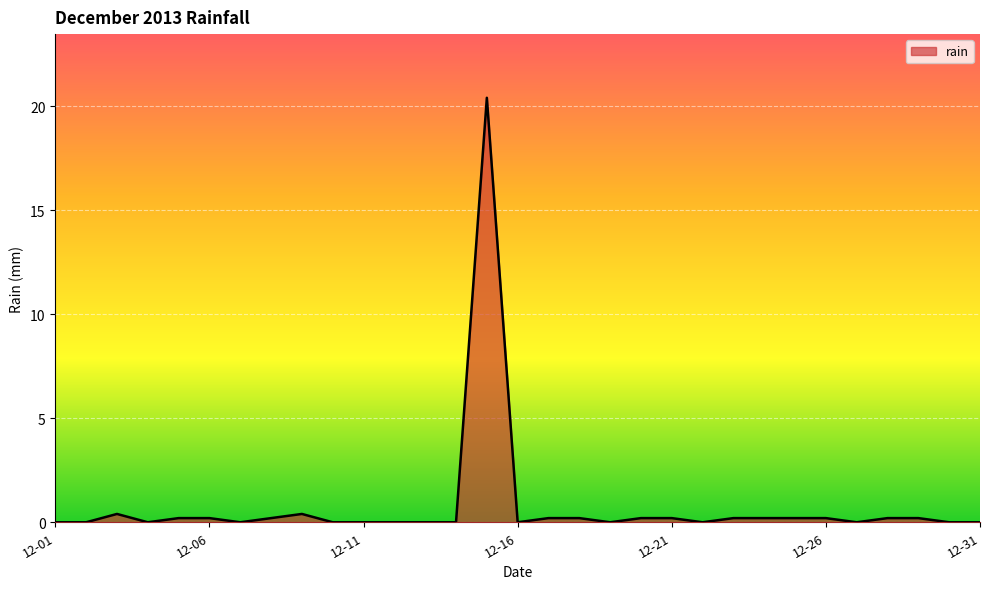

What is the maximum value shown in the chart?

20.4